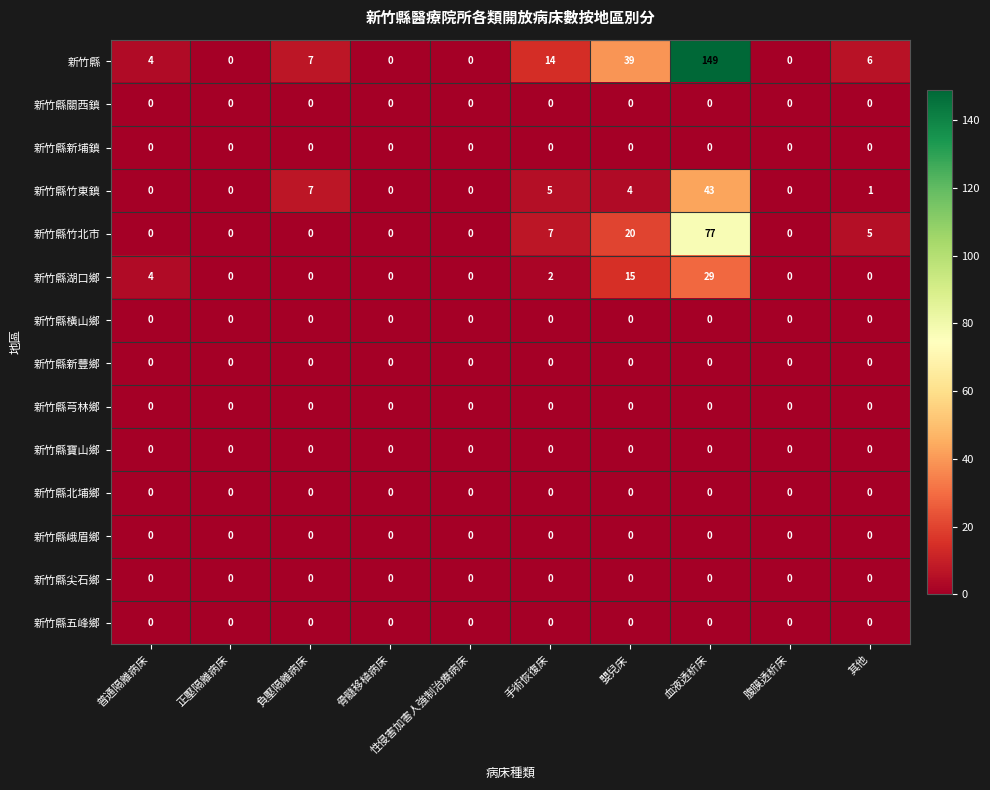

What is the difference between the highest and lowest values at 普通隔離病床?

4